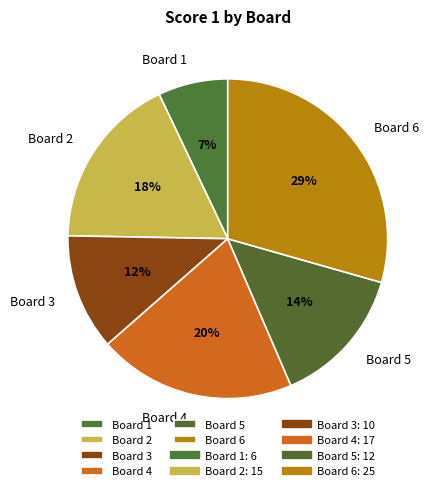

How many segments does this pie chart have?

6